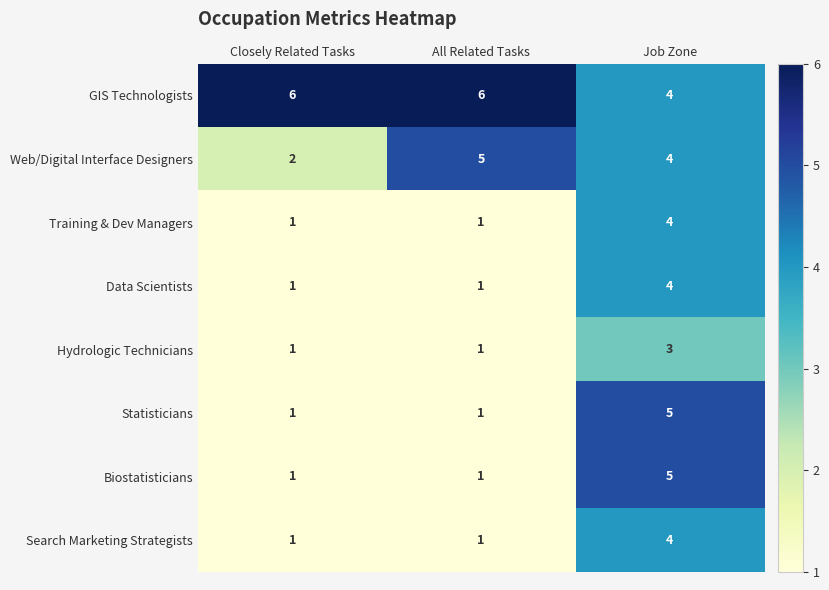

What is the difference between the maximum and minimum values in the Statisticians series?

4